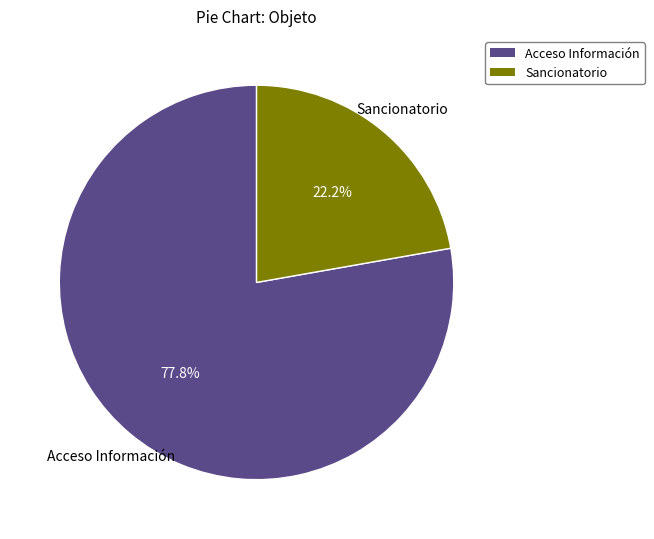

Does Acceso Información represent more than half of the total?

Yes